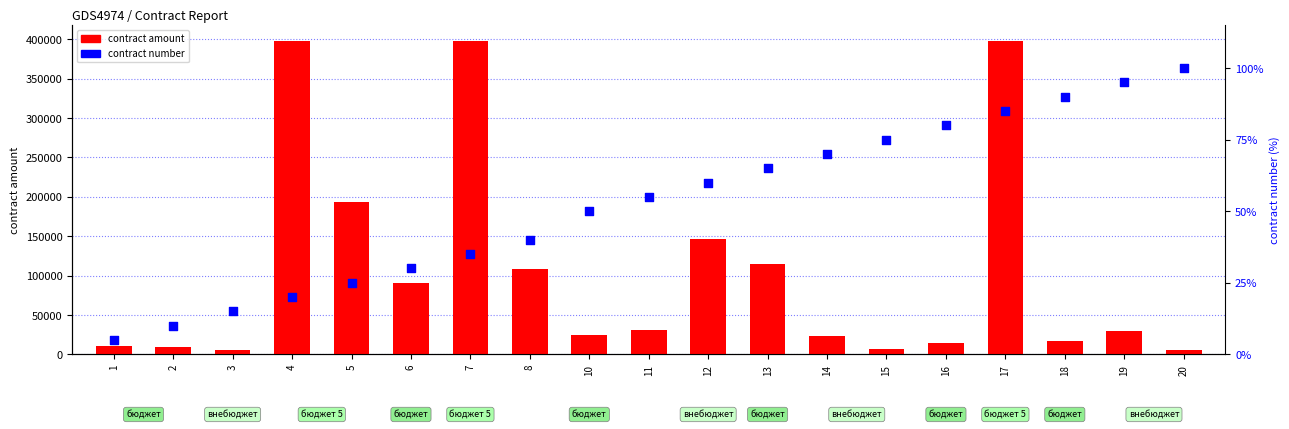

Which series has the largest Y range (max minus min)?

contract amount